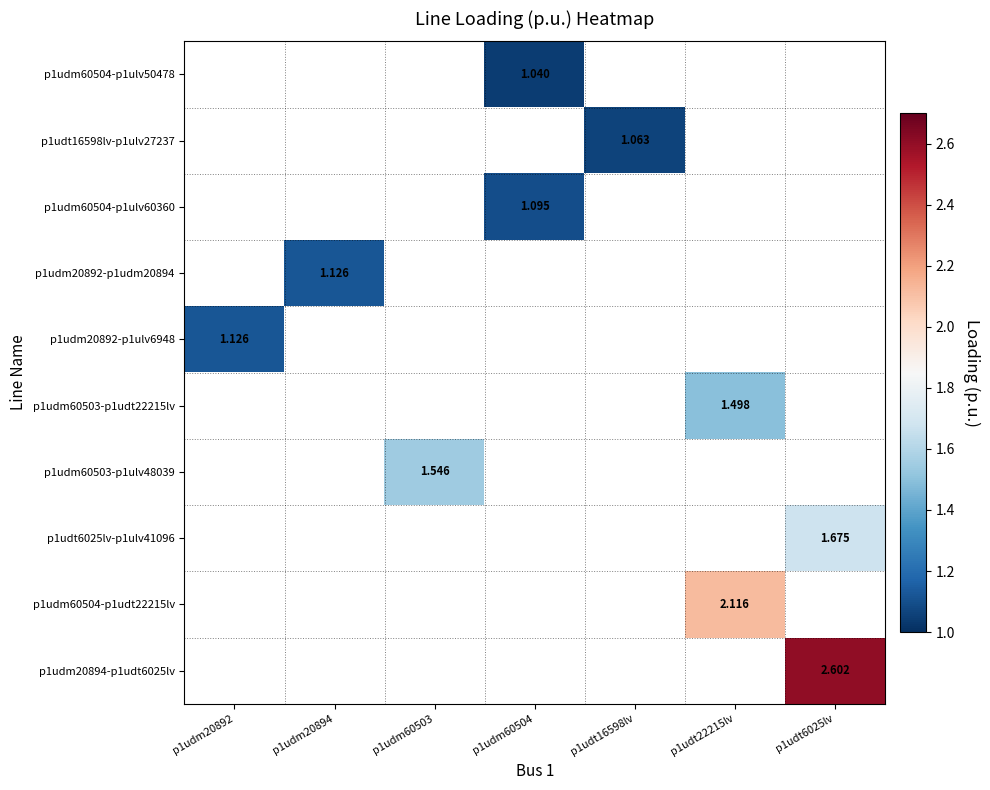

Which has a higher value, p1udm20894 or p1udm20892?

p1udm20892